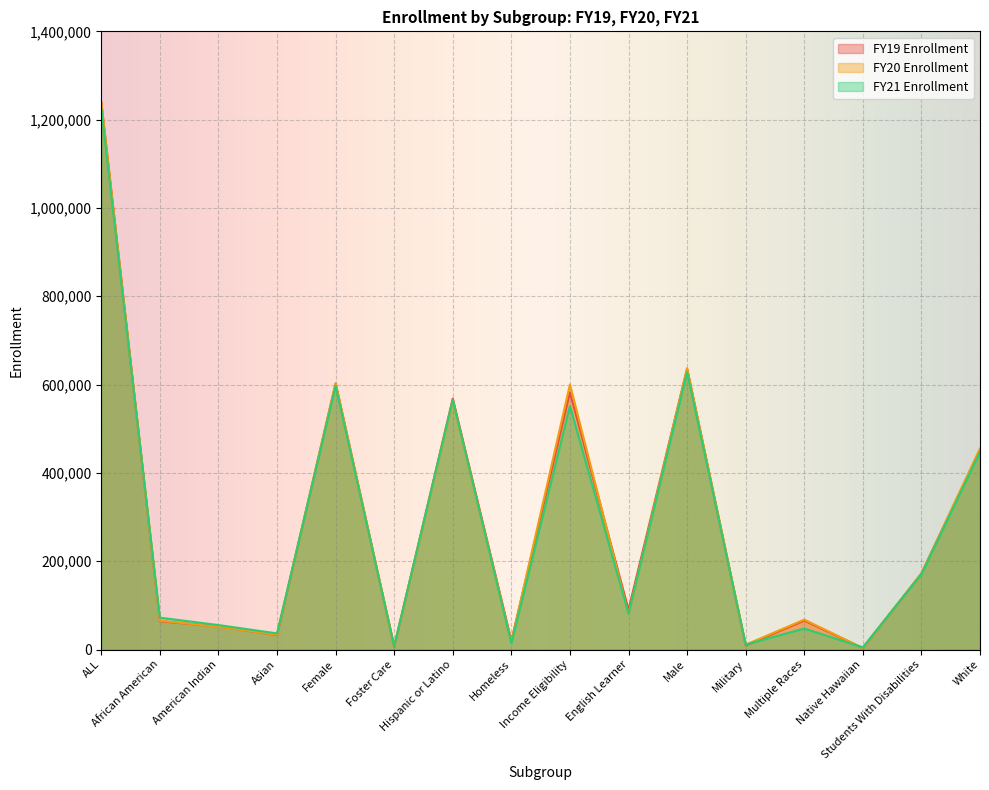

At which category does FY20 Enrollment reach its first local peak?

Female